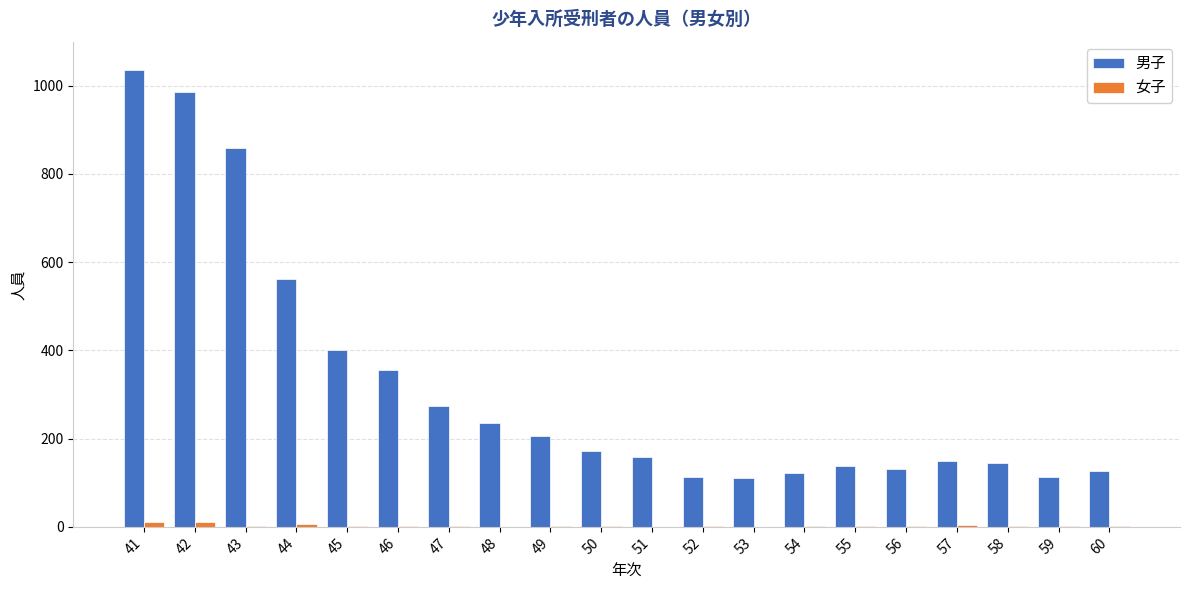

Which series has the largest total across all categories?

男子